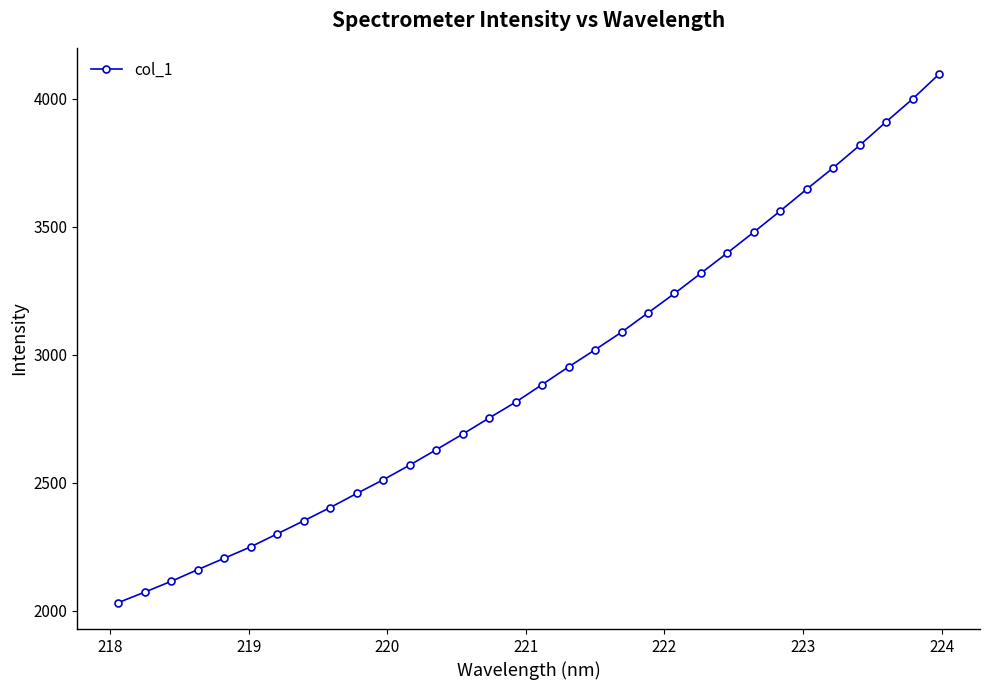

How many categories are shown in the chart?

32